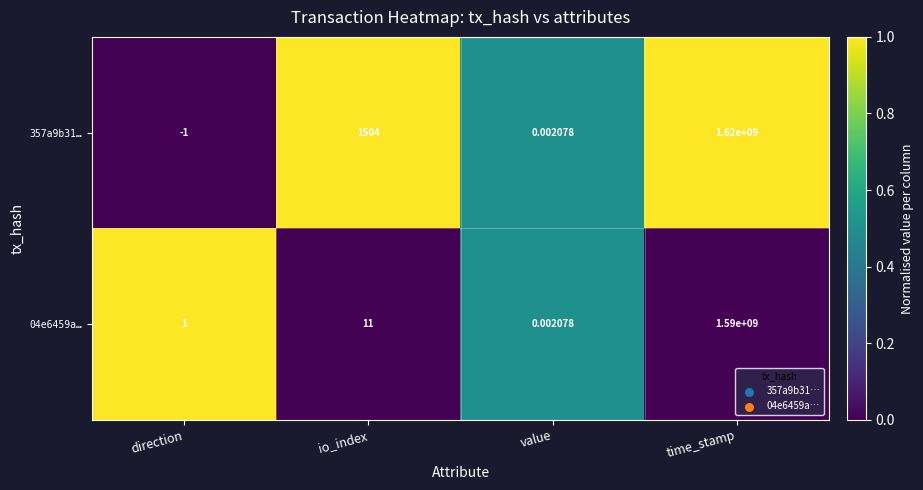

List the series in order of their overall mean, highest first.

357a9b31…, 04e6459a…